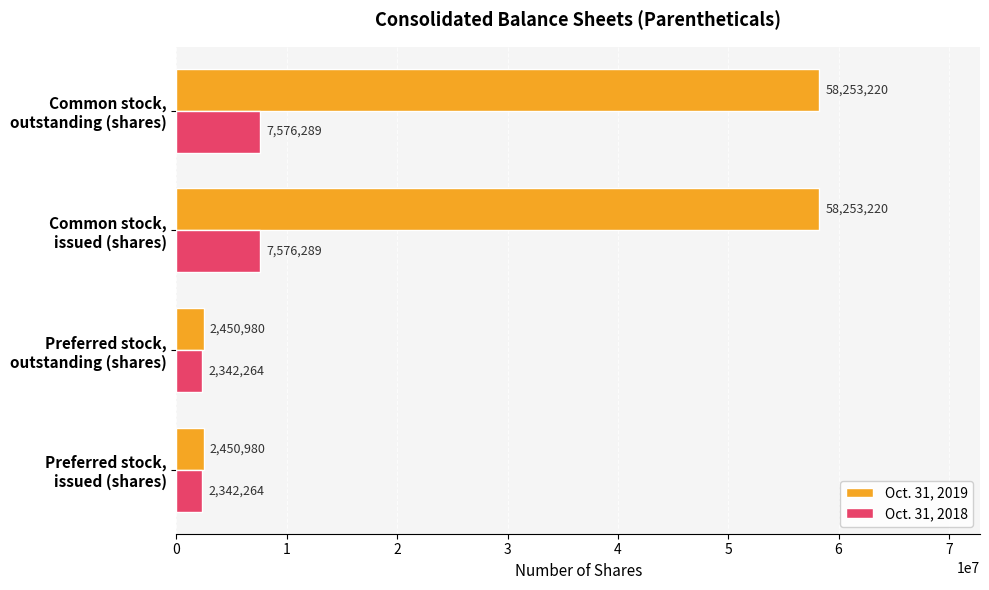

What is the minimum value shown in the chart?

2342264